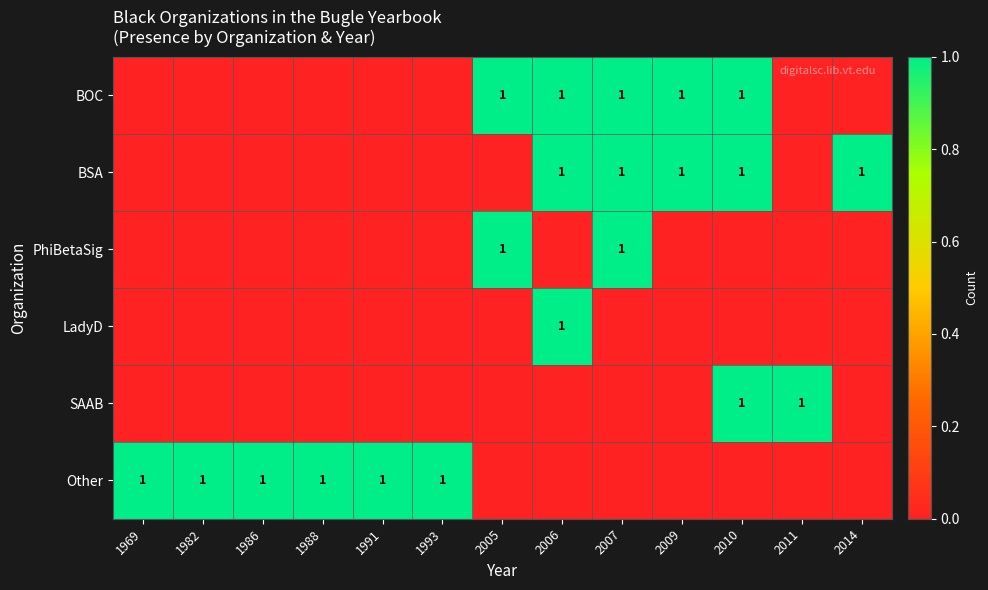

True or false: BSA has a value of 1 at 2014.

True